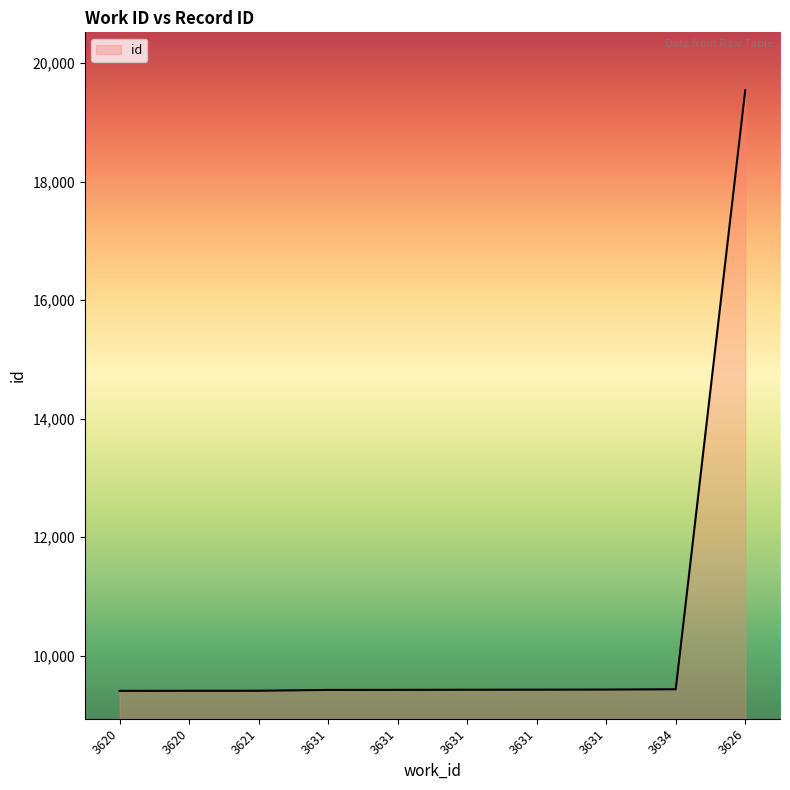

True or false: the data shows 9407 at 3620.

True